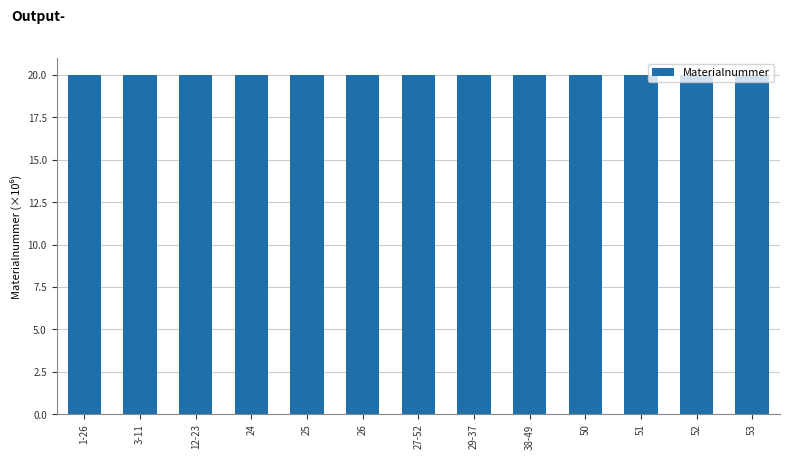

What is the minimum value shown in the chart?

20.0